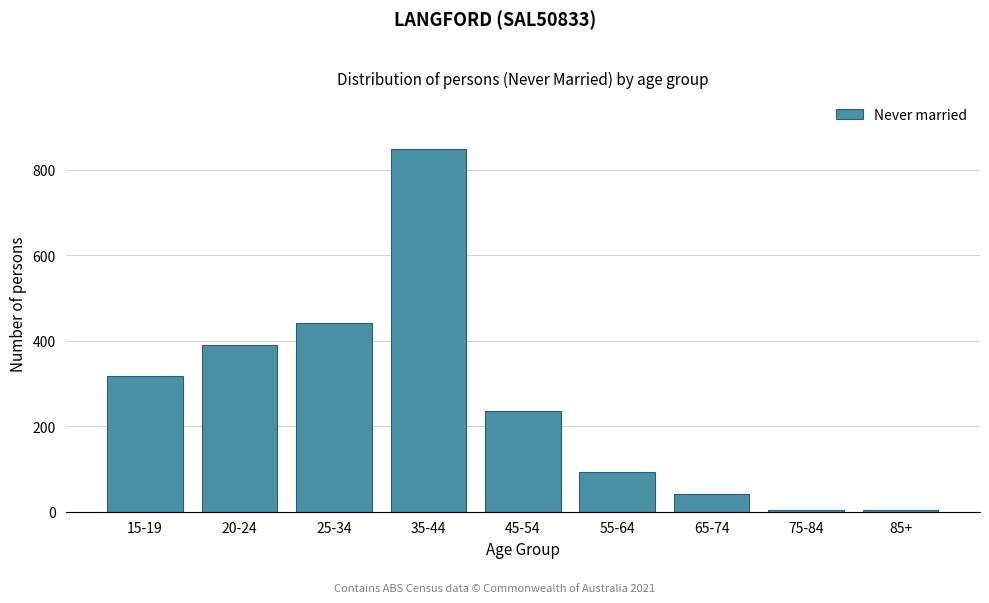

What is the average value?

264